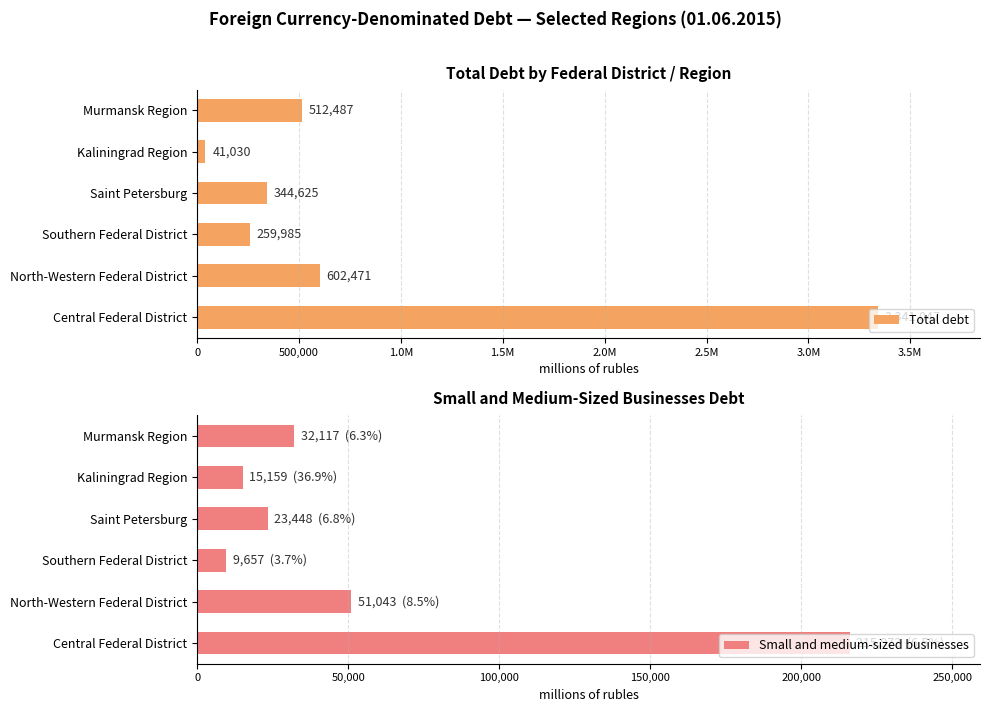

List the series in order of their peak value, lowest first.

Small and medium-sized businesses, Total debt